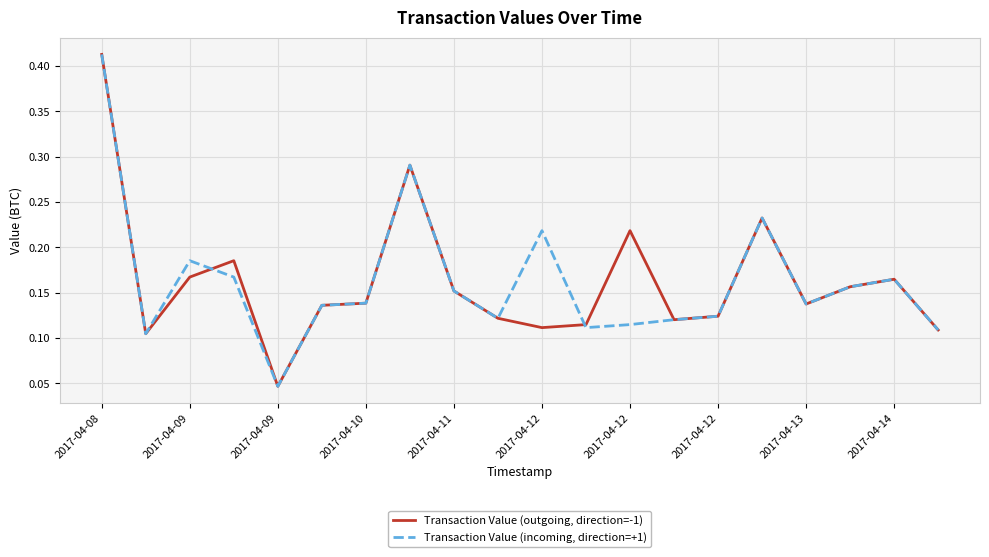

What are all the series names shown in the legend?

Transaction Value (outgoing, direction=-1), Transaction Value (incoming, direction=+1)